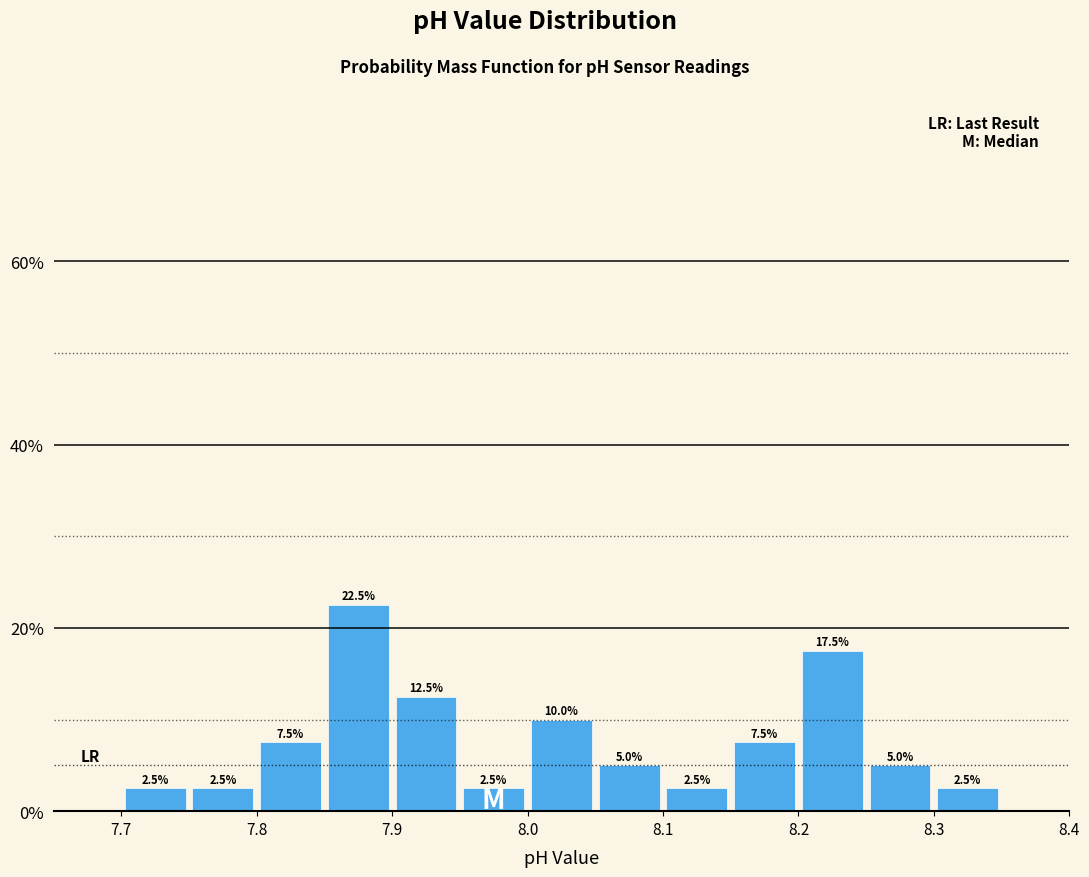

Reading left to right, list every bar in this chart as the range it spans on the x-axis followed by its height.

7.70 to 7.75: 2.5
7.75 to 7.80: 2.5
7.80 to 7.85: 7.5
7.85 to 7.90: 22.5
7.90 to 7.95: 12.5
7.95 to 8.00: 2.5
8.00 to 8.05: 10.0
8.05 to 8.10: 5.0
8.10 to 8.15: 2.5
8.15 to 8.20: 7.5
8.20 to 8.25: 17.5
8.25 to 8.30: 5.0
8.30 to 8.35: 2.5